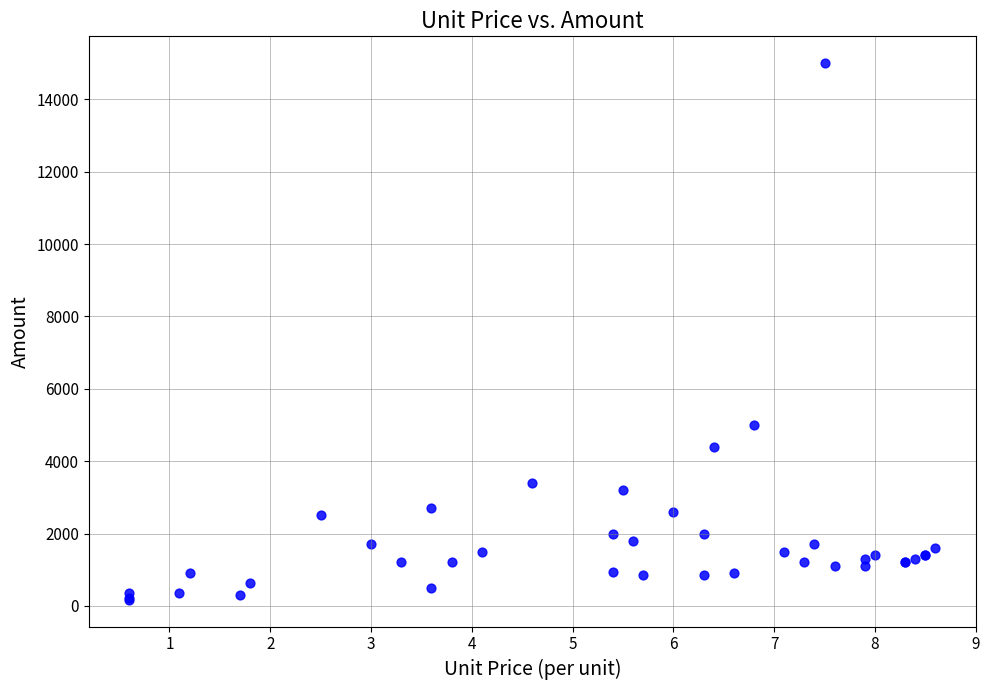

What Y value in the scatter plot is closest to 7585?

5000